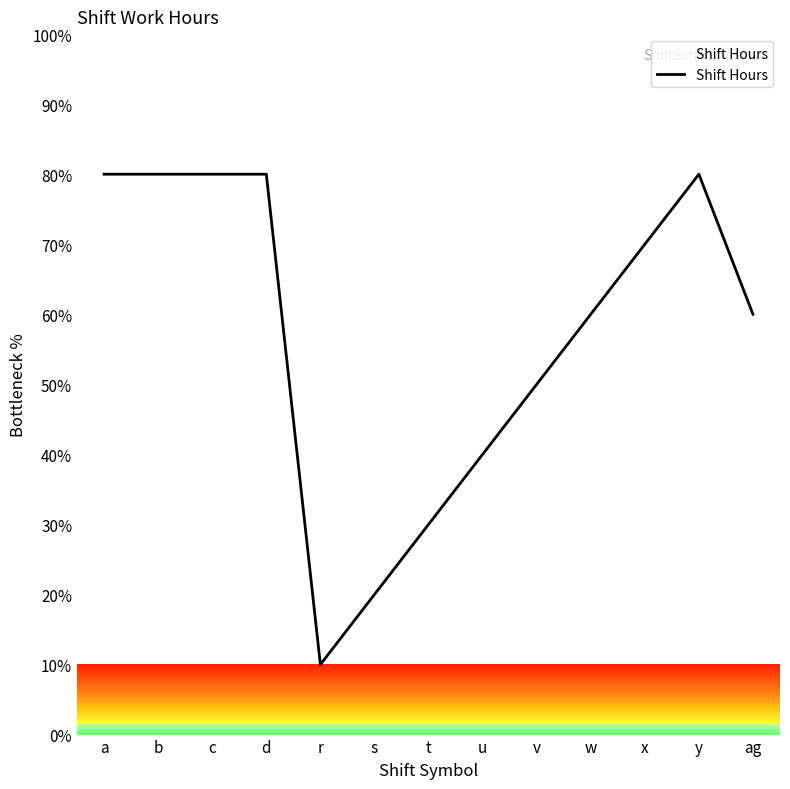

What is the sum of all values?

740